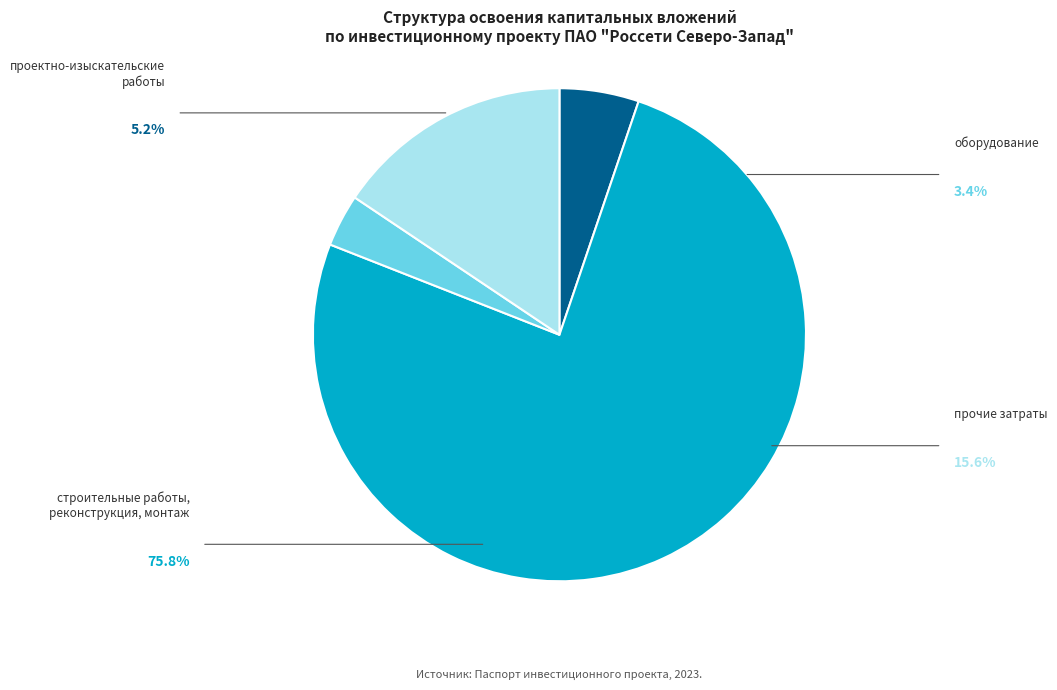

To the nearest percent, what is the difference between the оборудование and строительные работы, реконструкция, монтаж slice percentages?

72%